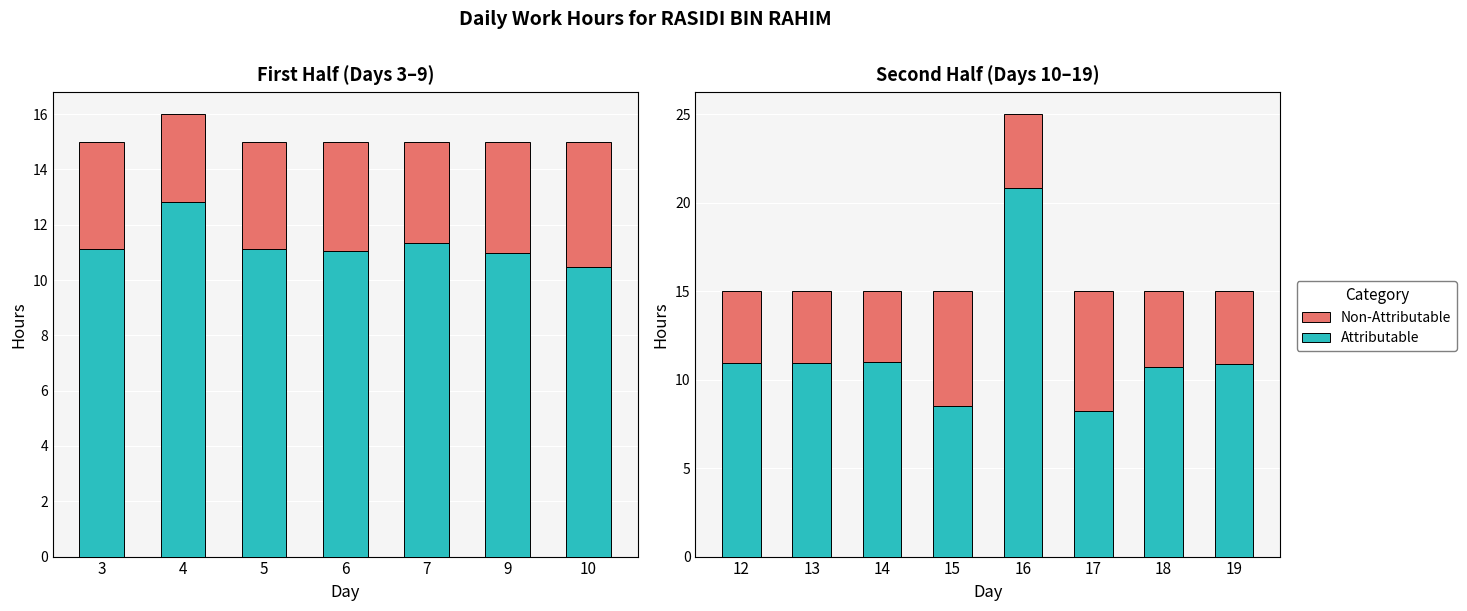

What is the maximum value shown in the chart?

20.8